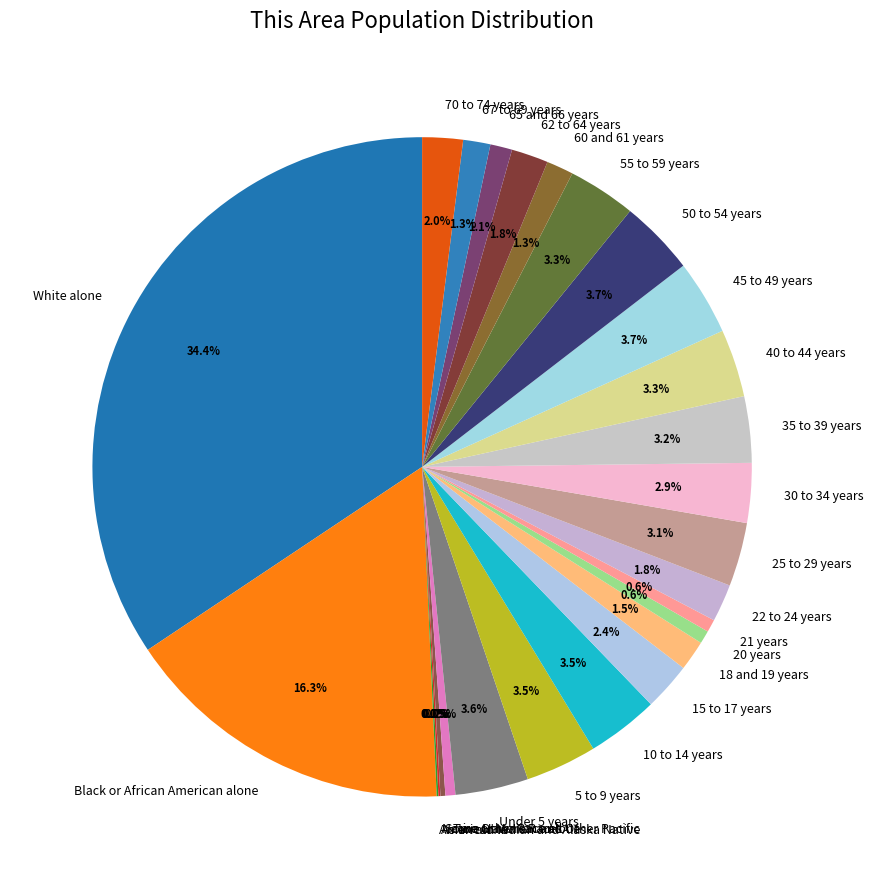

Which category has the biggest portion of the pie?

White alone